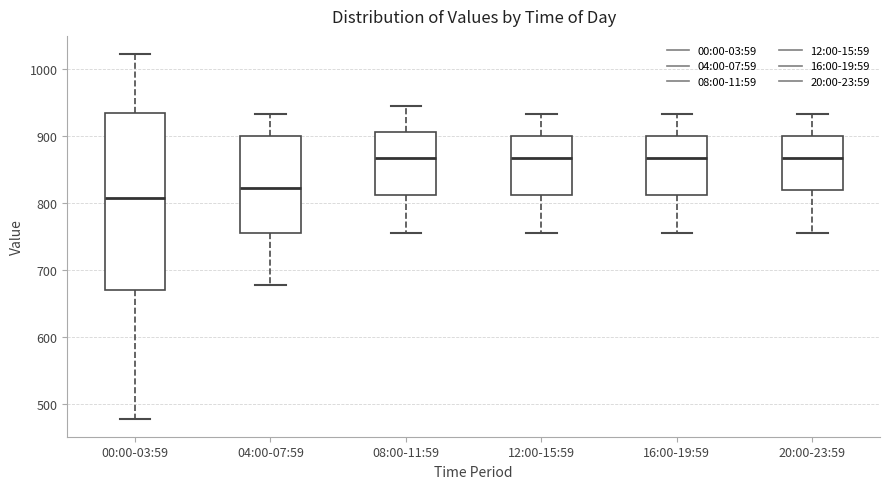

Reading left to right, transcribe this box plot: for each box, give where its median line is, the range the box spans, and where its two whiskers end, as read against the y-axis. The values are not printed on the chart, so give them approximately, as read against the axis.

00:00-03:59: median 810, box 670 to 930, whiskers 480 to 1020
04:00-07:59: median 820, box 760 to 900, whiskers 680 to 930
08:00-11:59: median 870, box 810 to 910, whiskers 760 to 950
12:00-15:59: median 870, box 810 to 900, whiskers 760 to 930
16:00-19:59: median 870, box 810 to 900, whiskers 760 to 930
20:00-23:59: median 870, box 820 to 900, whiskers 760 to 930